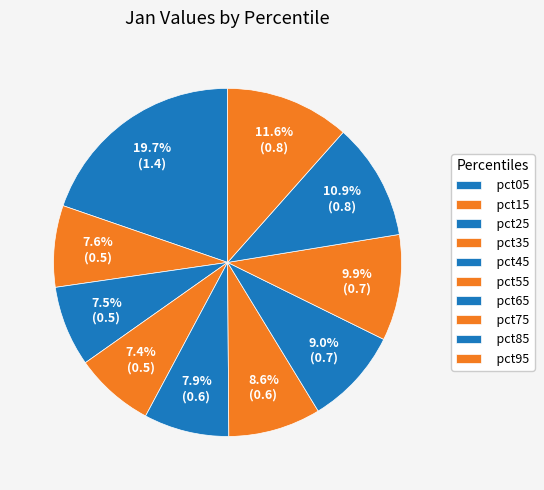

Is the sum of pct25 and pct45 greater than half?

No